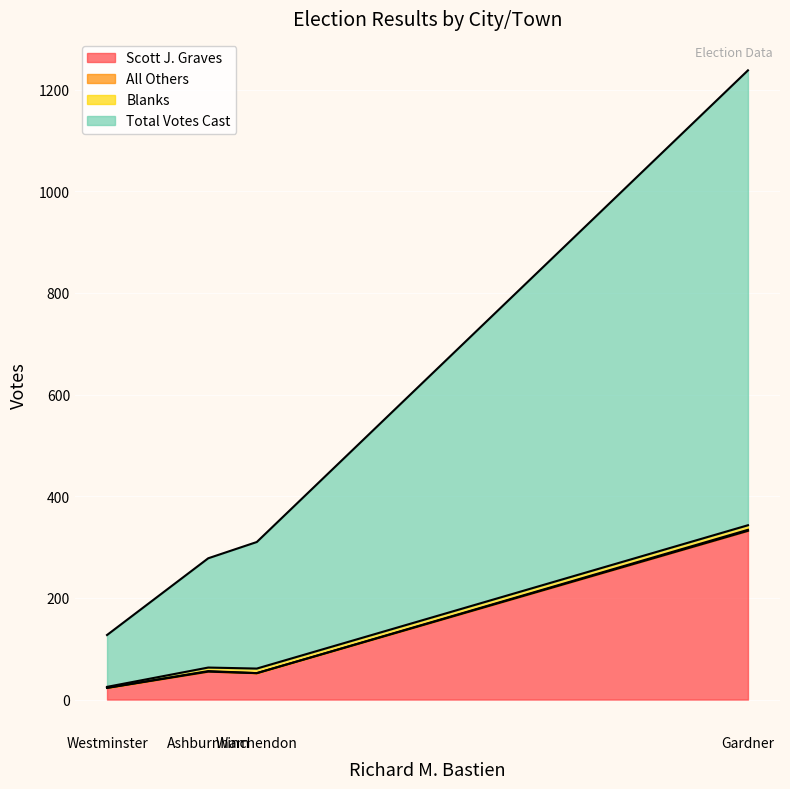

Rank the series at Ashburnham from highest to lowest value.

Total Votes Cast, Scott J. Graves, Blanks, All Others